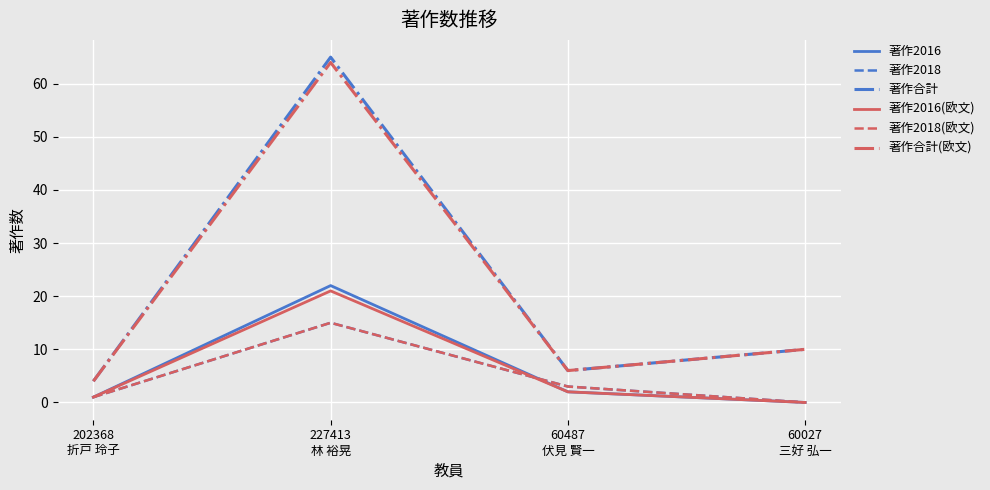

Is this an area chart (filled region under the line)?

No